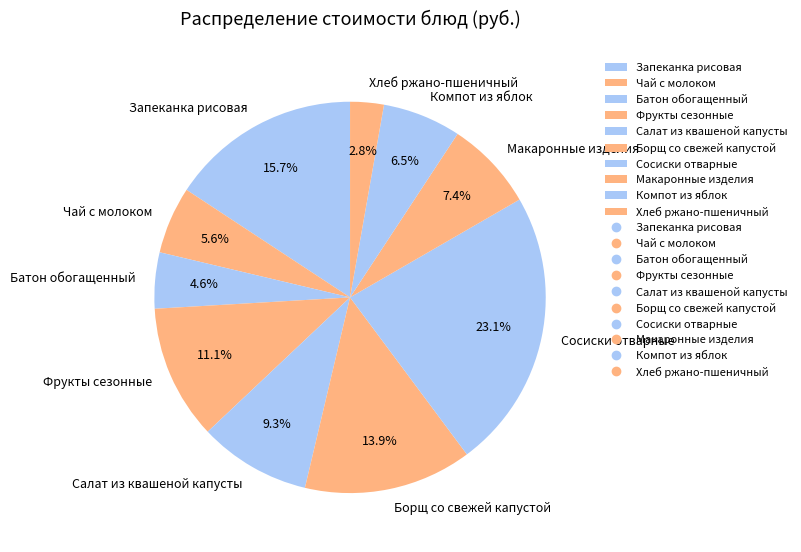

True or false: Фрукты сезонные accounts for 11% of the total.

True